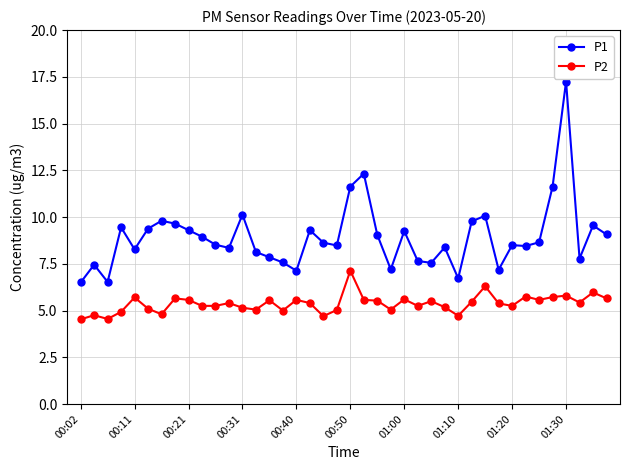

What is the lowest value of the P1 series?

6.5